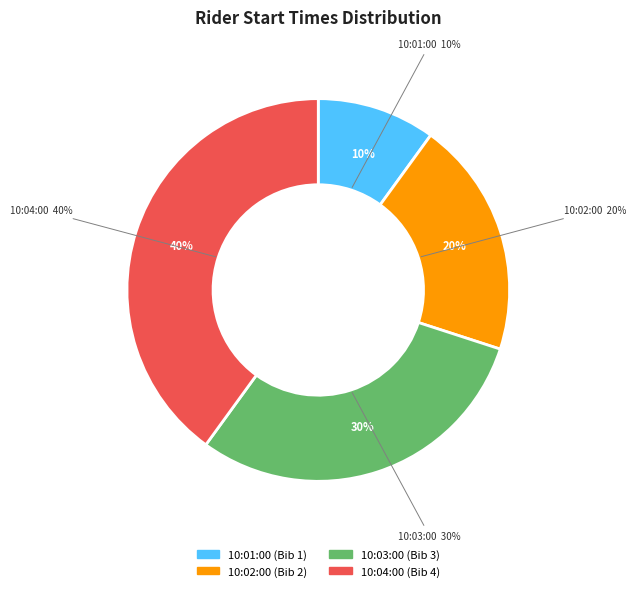

Is it true that 10:03:00 is 44% of the pie?

False